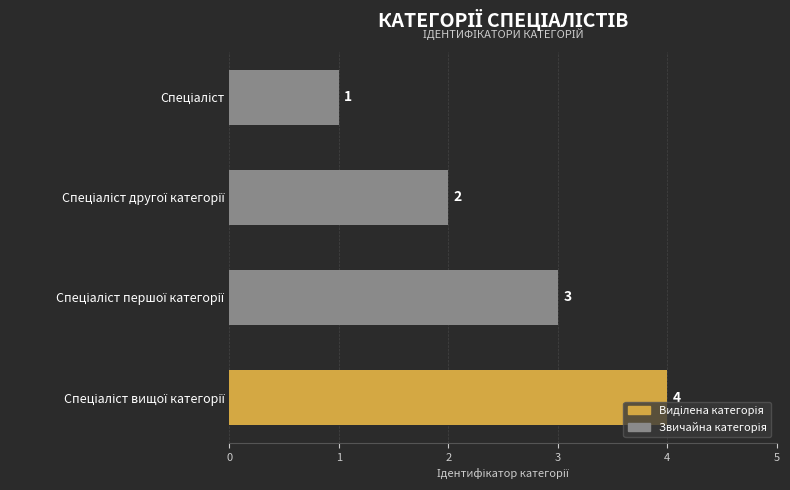

What is the value of the 1st bar from the top?

1